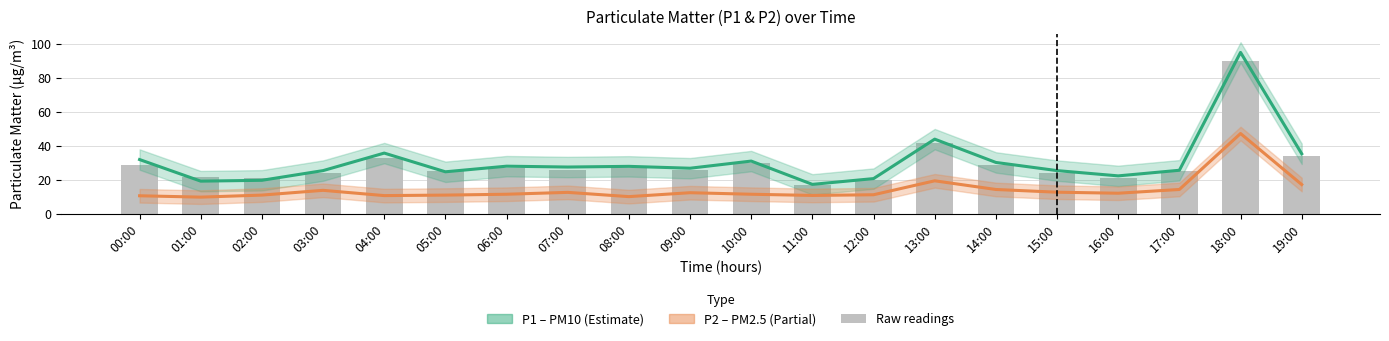

What is the label of the 8th bar from the right?

12:00